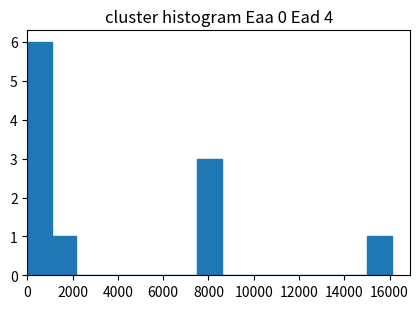

Reading left to right, list every bar in this chart as the range it spans on the x-axis followed by its height. Neither the bar edges nor the heights are printed on the chart, so give them approximately, as read against the axes.

0 to 1000: 6
1000 to 2200: 1
2200 to 3200: 0
3200 to 4200: 0
4200 to 5400: 0
5400 to 6400: 0
6400 to 7600: 0
7600 to 8600: 3
8600 to 9600: 0
9600 to 10800: 0
10800 to 11800: 0
11800 to 12800: 0
12800 to 14000: 0
14000 to 15000: 0
15000 to 16200: 1